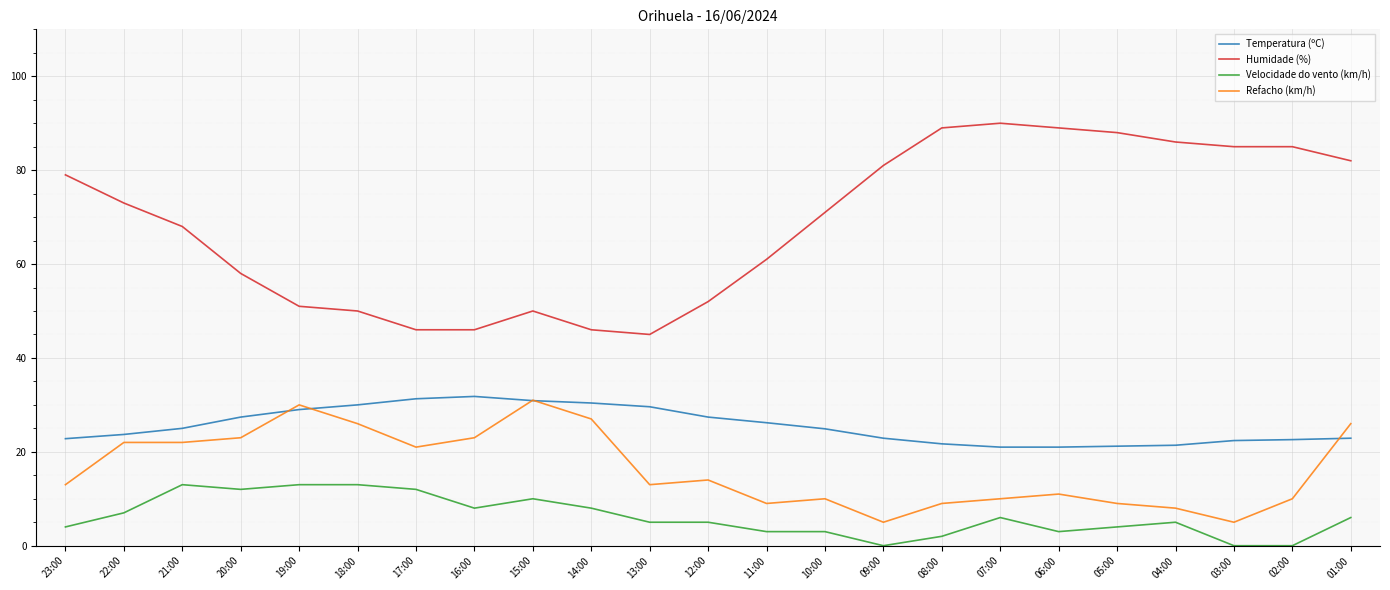

Rank the series at 06:00 from lowest to highest value.

Velocidade do vento (km/h), Refacho (km/h), Temperatura (ºC), Humidade (%)